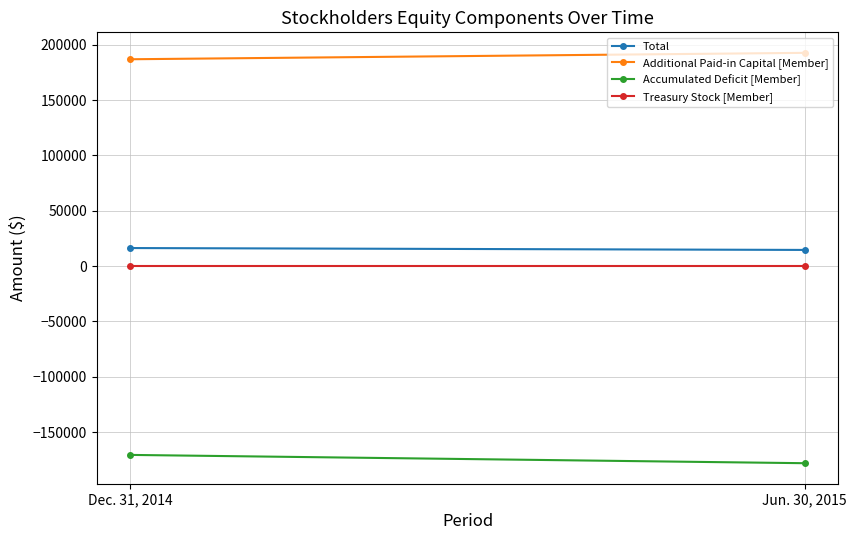

The Total series shows 3041 at Jun. 30, 2015. True or false?

False